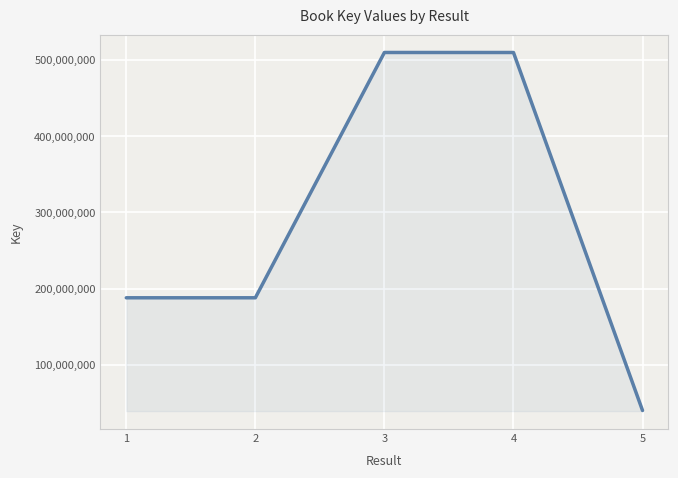

How many lines are shown in the chart?

1